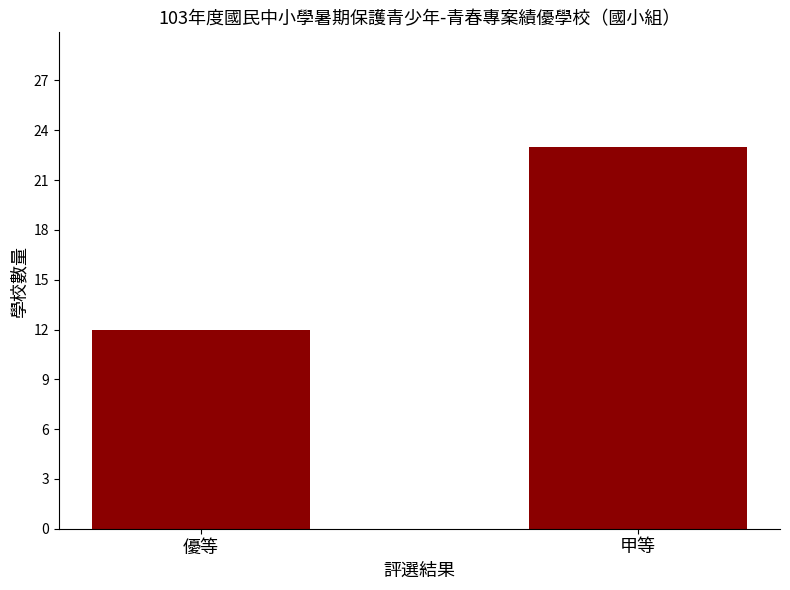

What is the difference between the values at 優等 and 甲等?

11